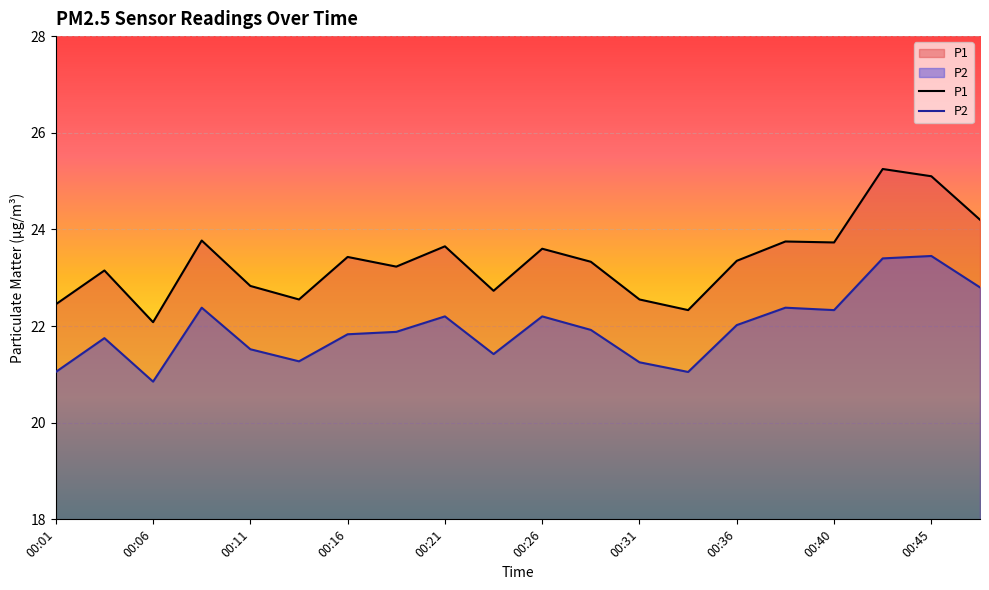

At which label does P1 first exceed 23?

00:04